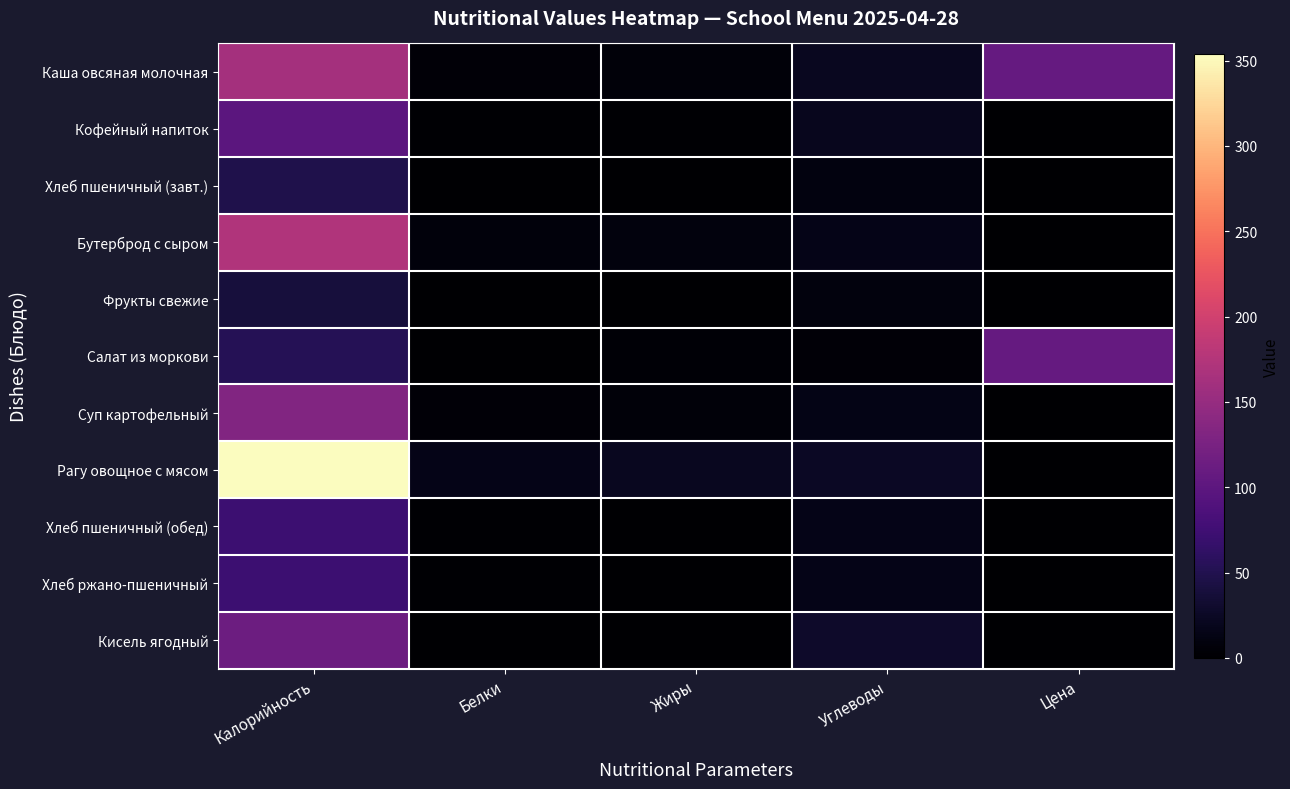

Between Калорийность and Углеводы, which series saw the biggest shift?

Рагу овощное с мясом